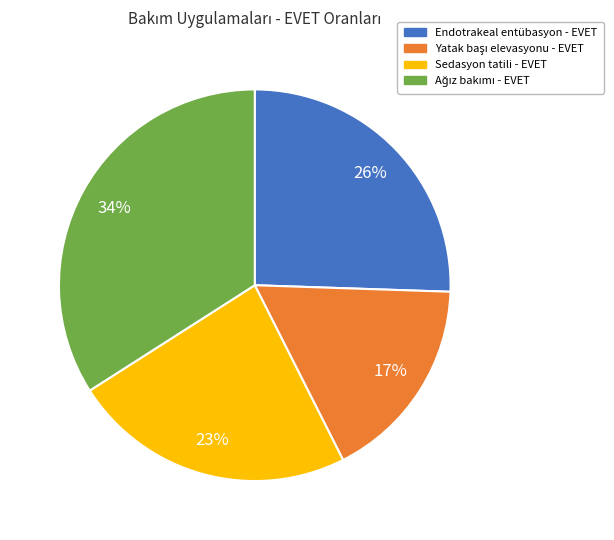

How many slices are in this pie chart?

4